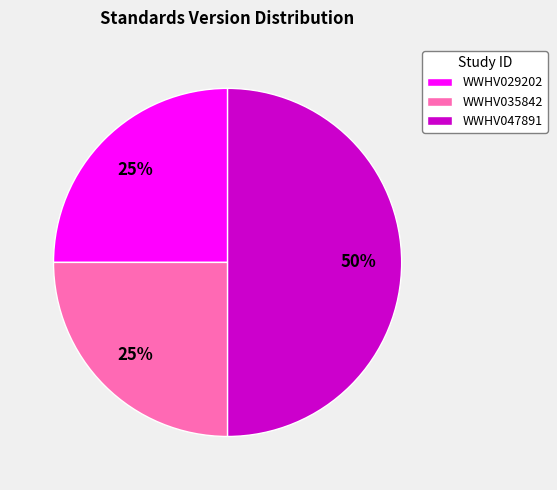

The WWHV047891 slice represents 61% of the pie. True or false?

False